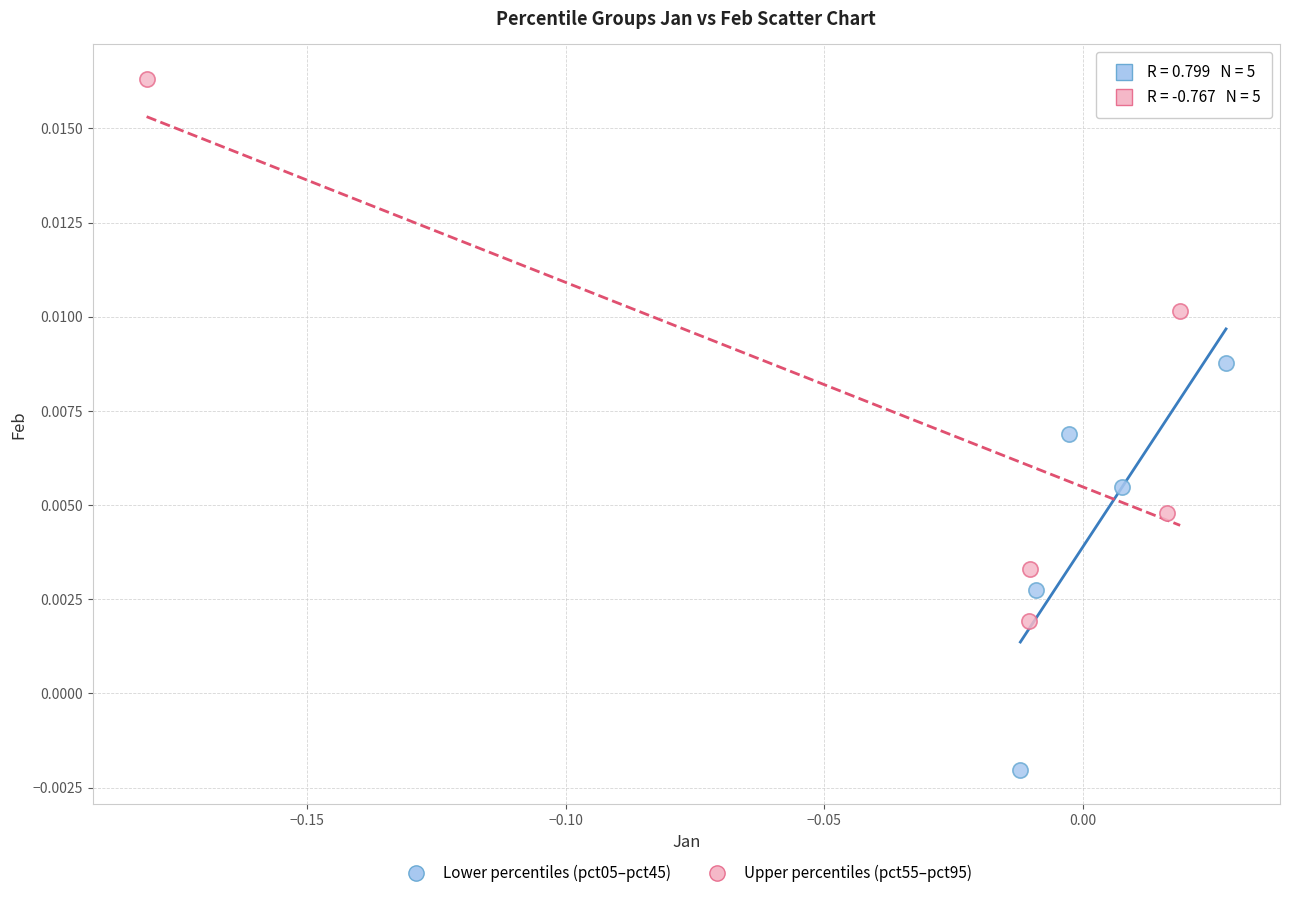

Which series contains the highest Y value?

Upper percentiles (pct55–pct95)